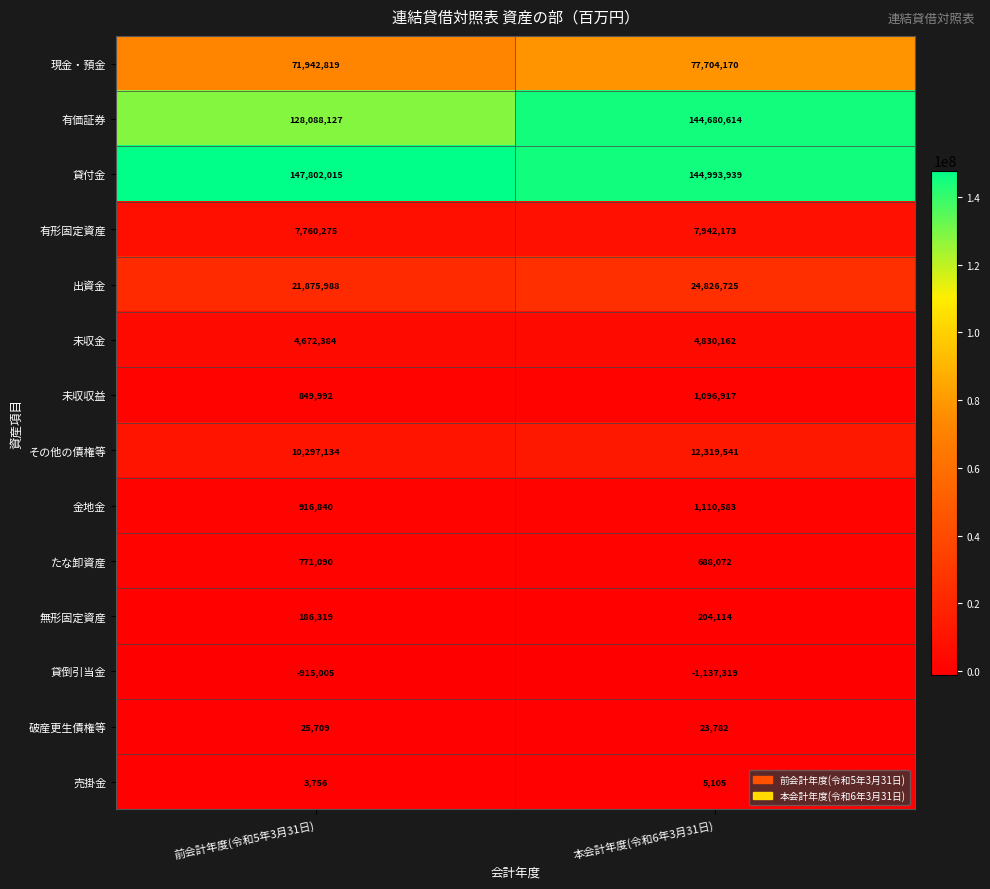

Which category has the lowest value across all series?

本会計年度(令和6年3月31日)